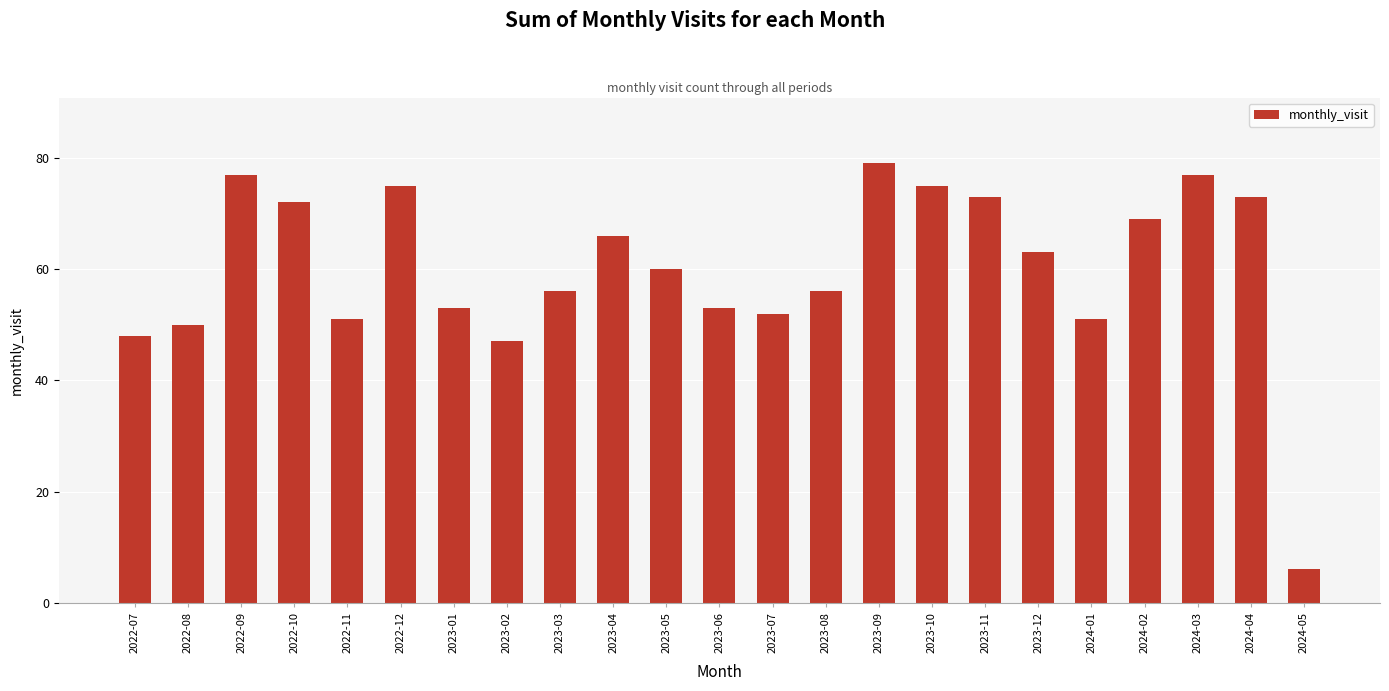

What is the minimum value shown in the chart?

6